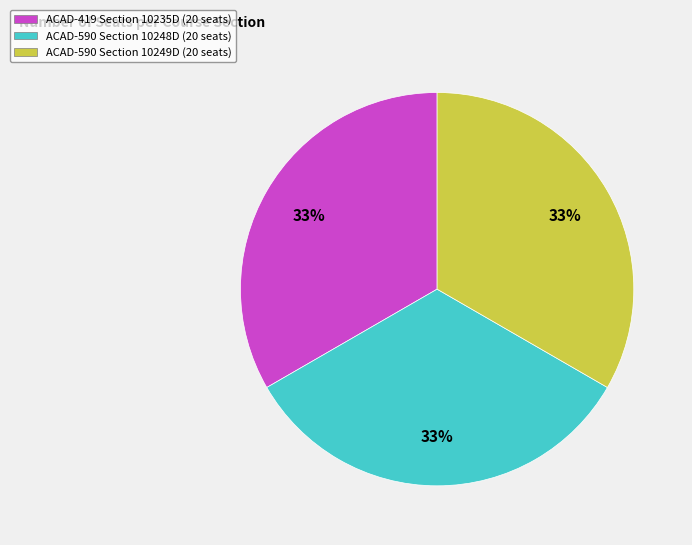

The ACAD-590 Section 10248D (20 seats) slice represents 26% of the pie. True or false?

False